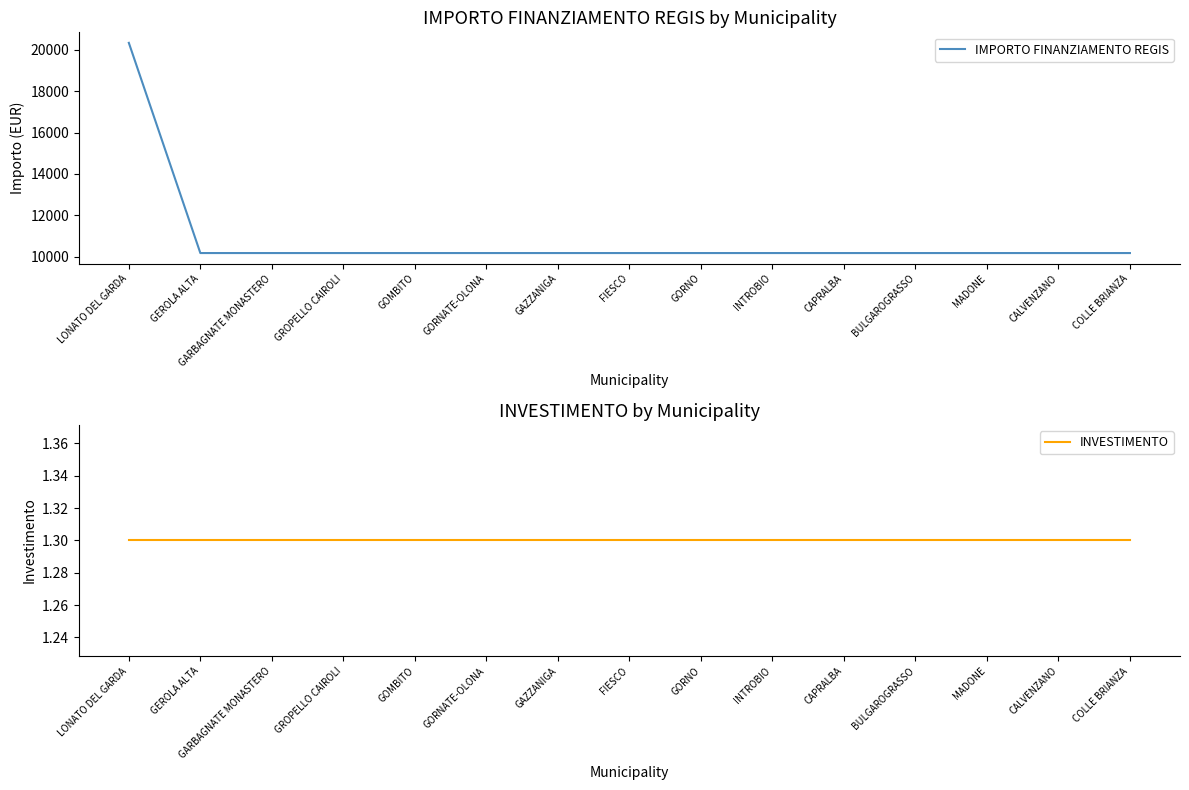

What is the total value across all series at LONATO DEL GARDA?

20345.3